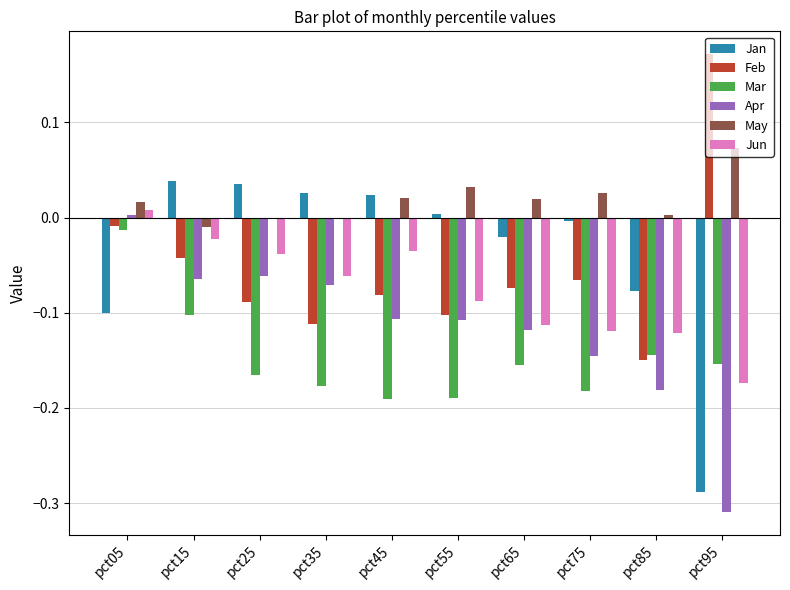

Is it true that May equals 0.0 at pct65?

True